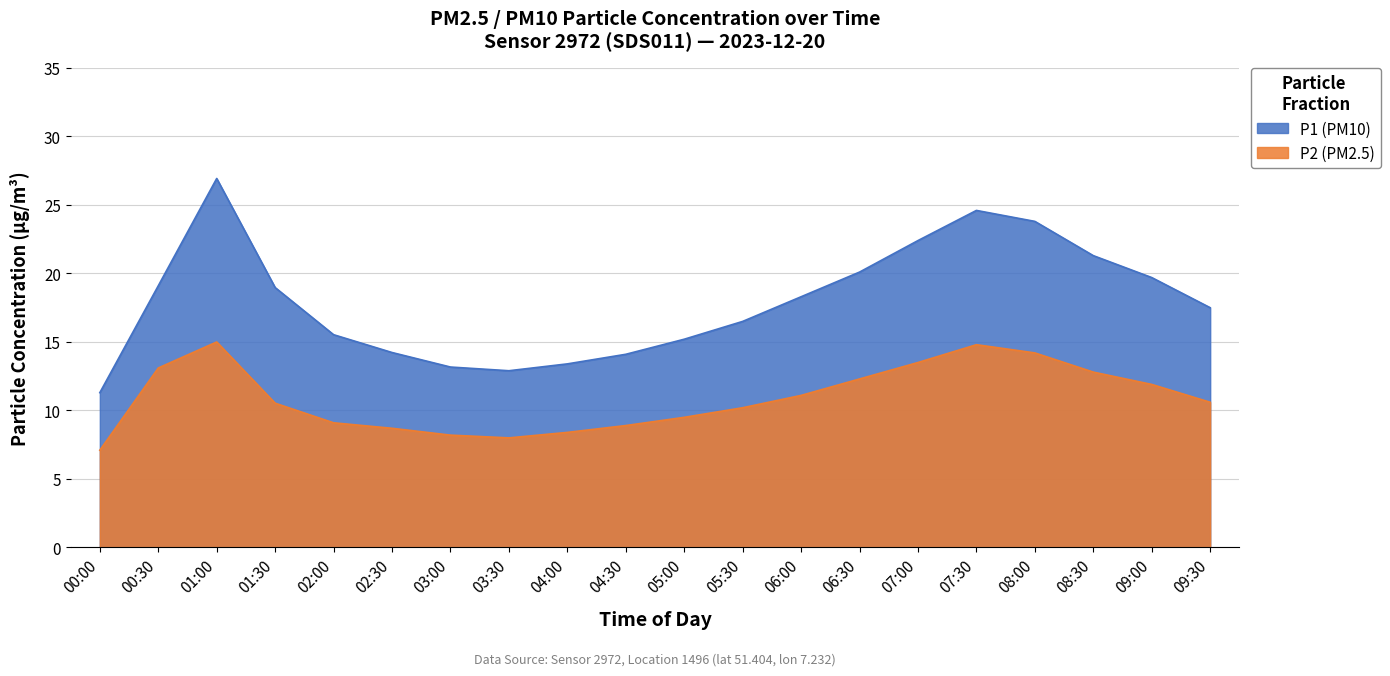

Is it true that P2 equals 13.5 at 07:00?

True